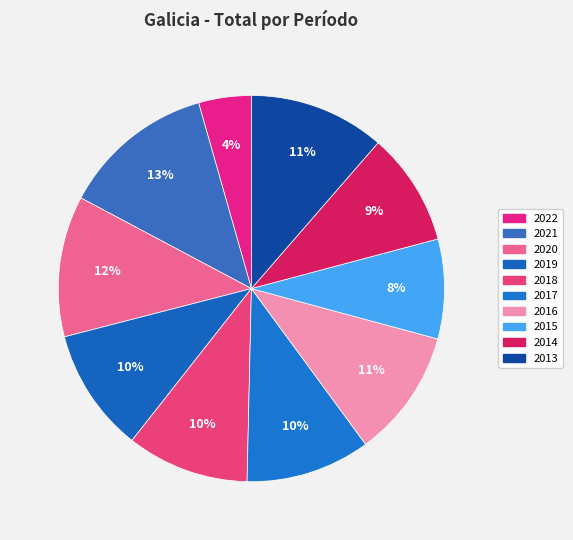

Count the number of slices in the pie.

10